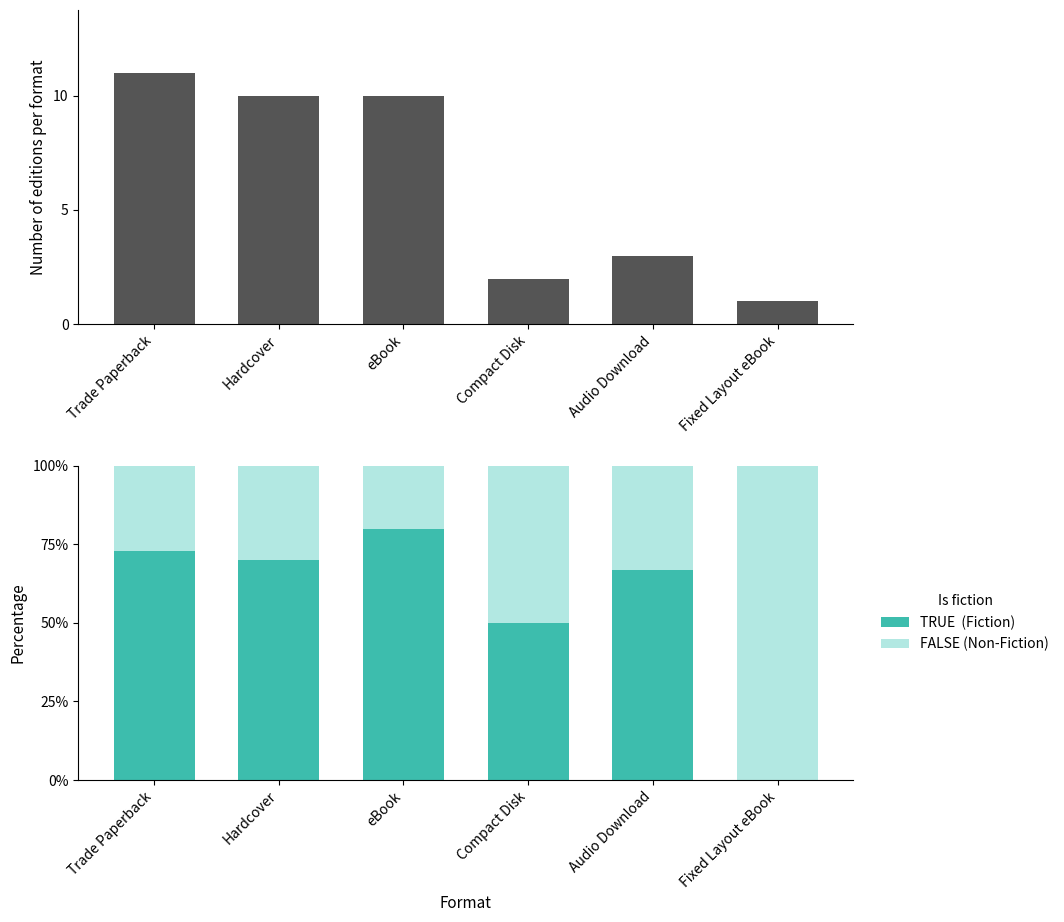

Which has a higher value, Audio Download or Trade Paperback?

Trade Paperback